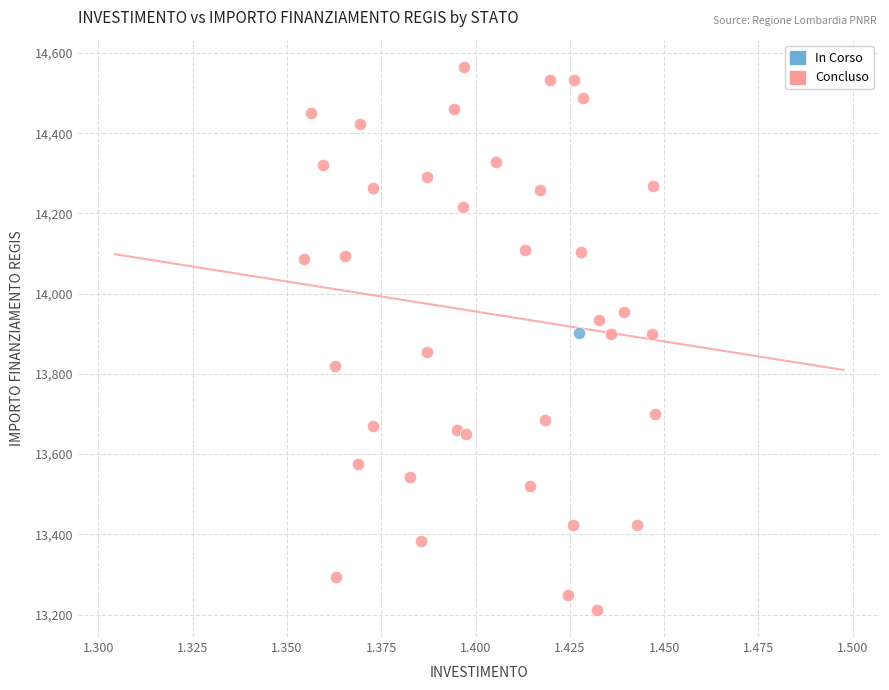

What are all the series names shown in the legend?

In Corso, Concluso